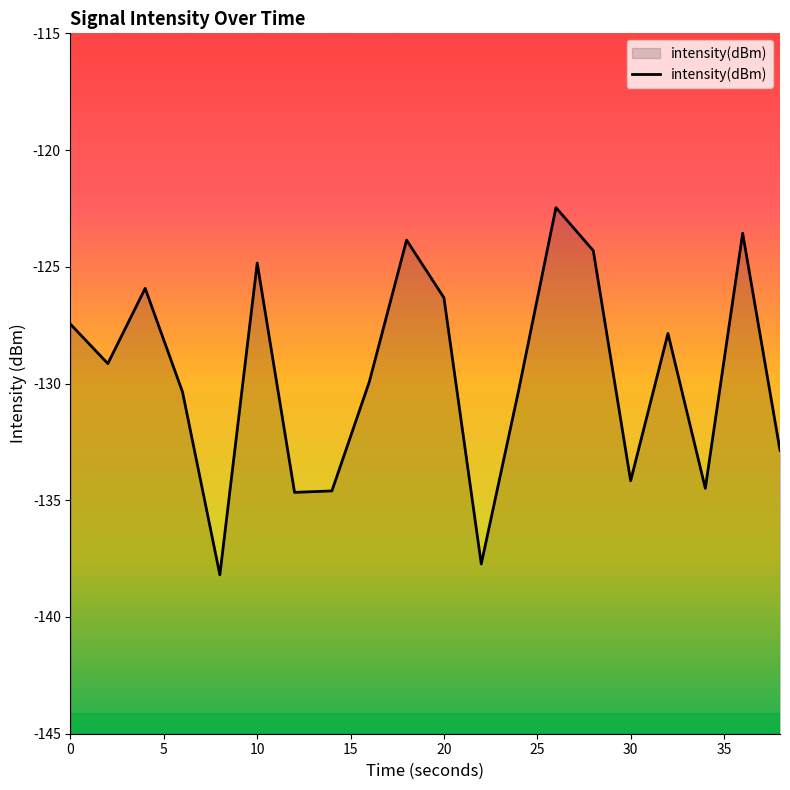

What is the difference between the maximum and minimum values?

15.7